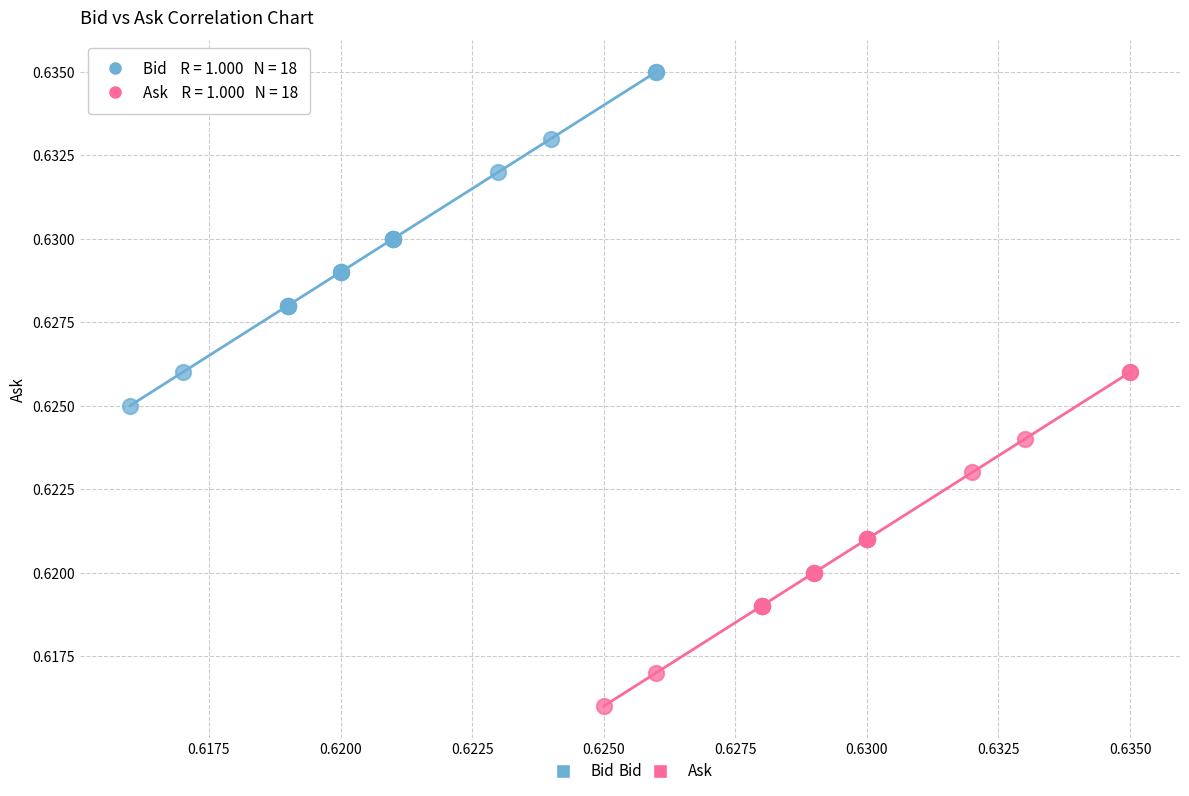

Which series contains the highest Y value?

Bid